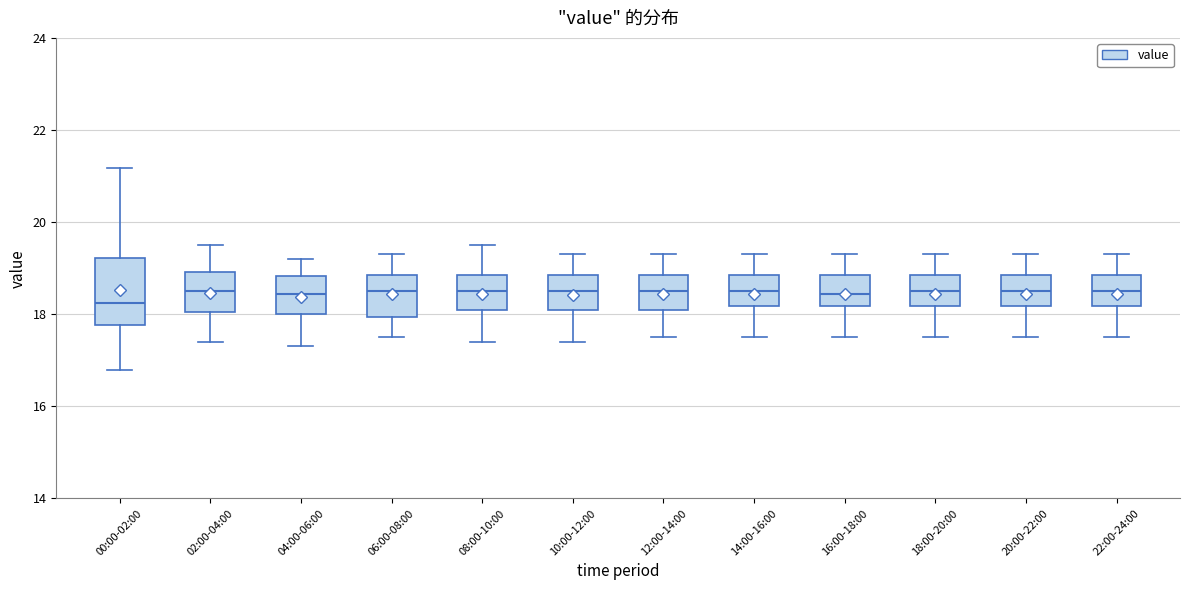

Which box is the tallest, from its lower edge to its upper edge?

00:00-02:00